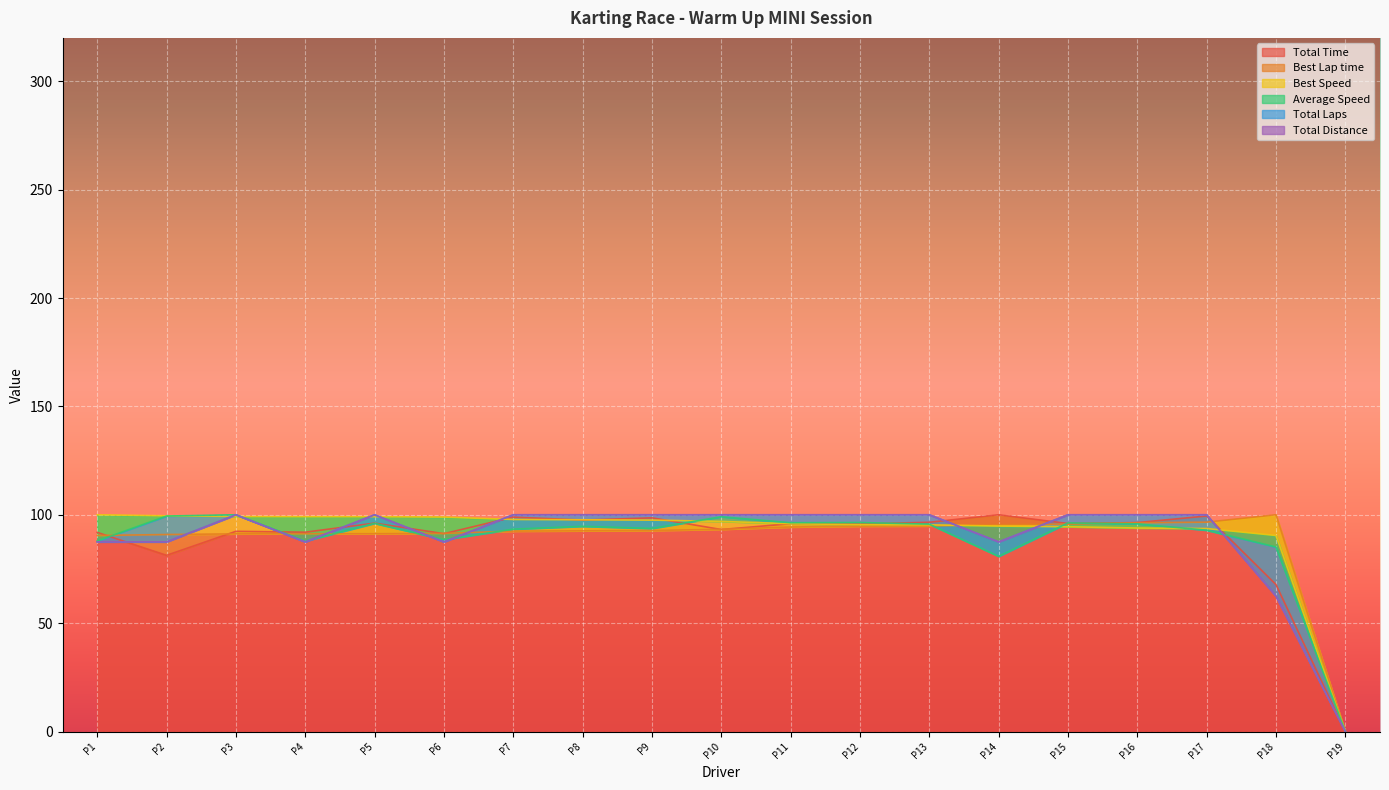

How many interior local peaks does the Average Speed series have?

6